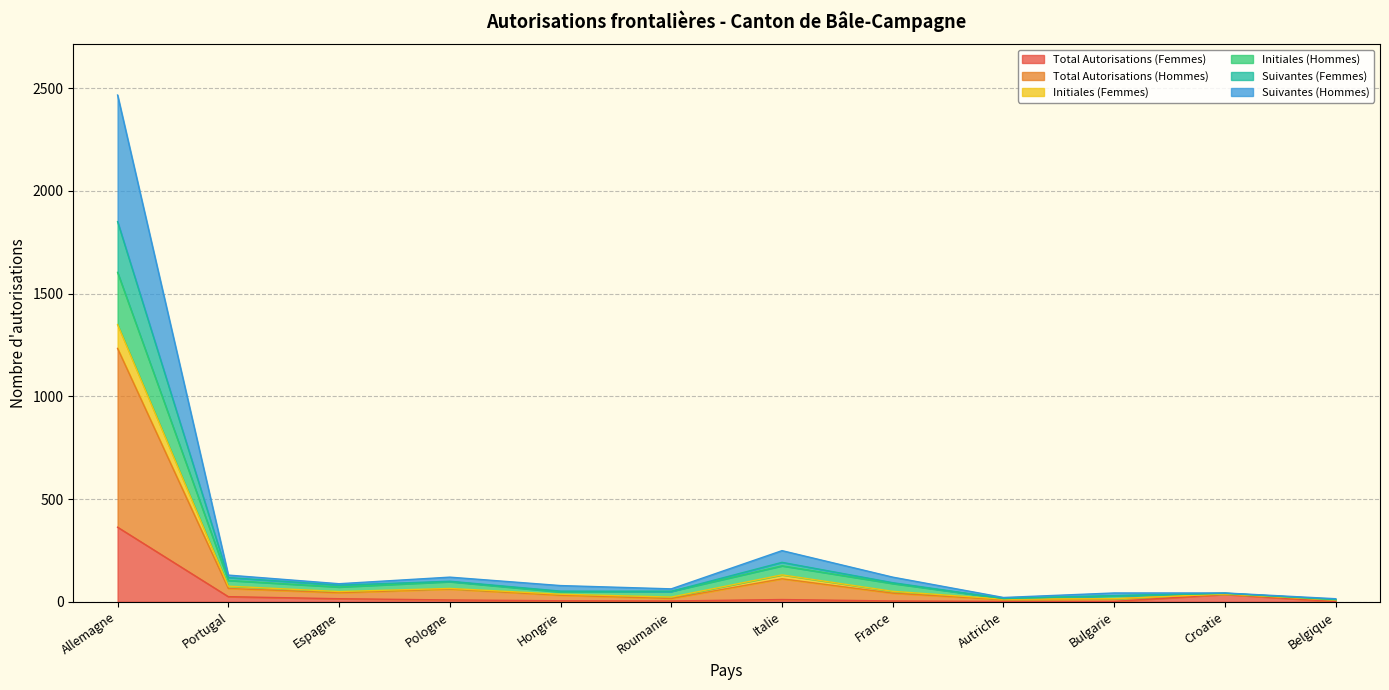

True or false: Initiales (Femmes) and Initiales (Hommes) intersect in this chart.

False